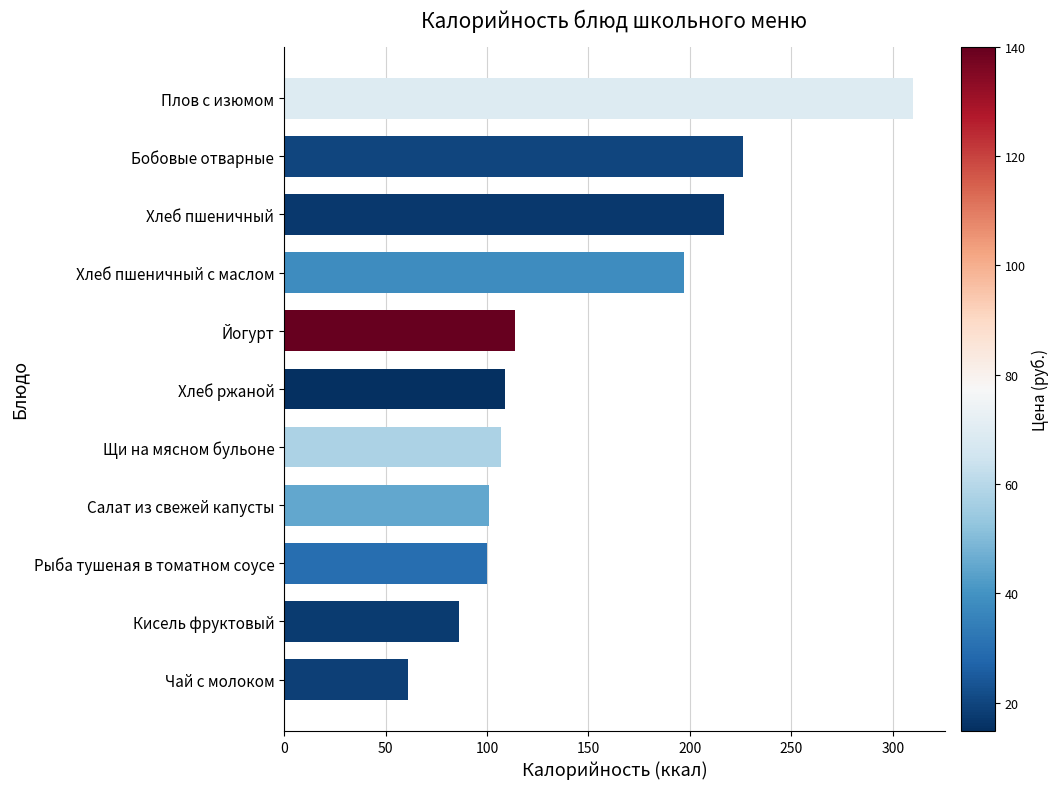

Is it true that the value at Плов с изюмом is 215?

False